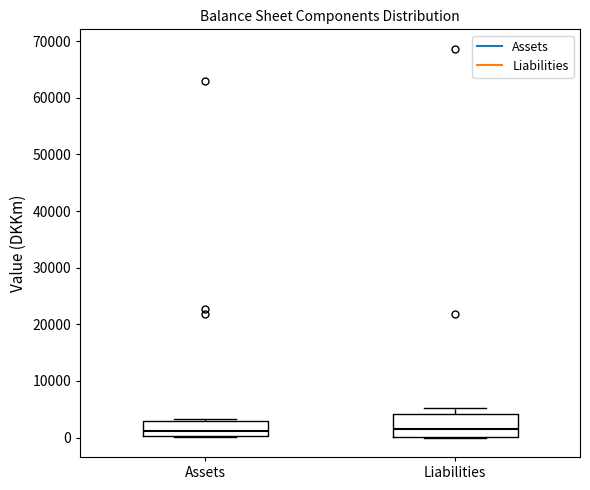

Reading left to right, transcribe this box plot: for each box, give where its median line is, the range the box spans, and where its two whiskers end, as read against the y-axis. The values are not printed on the chart, so give them approximately, as read against the axis.

Assets: median 1000, box 0 to 3000, whiskers 0 (just below the box's lower edge) to 3000
Liabilities: median 2000, box 0 to 4000, whiskers 0 to 5000